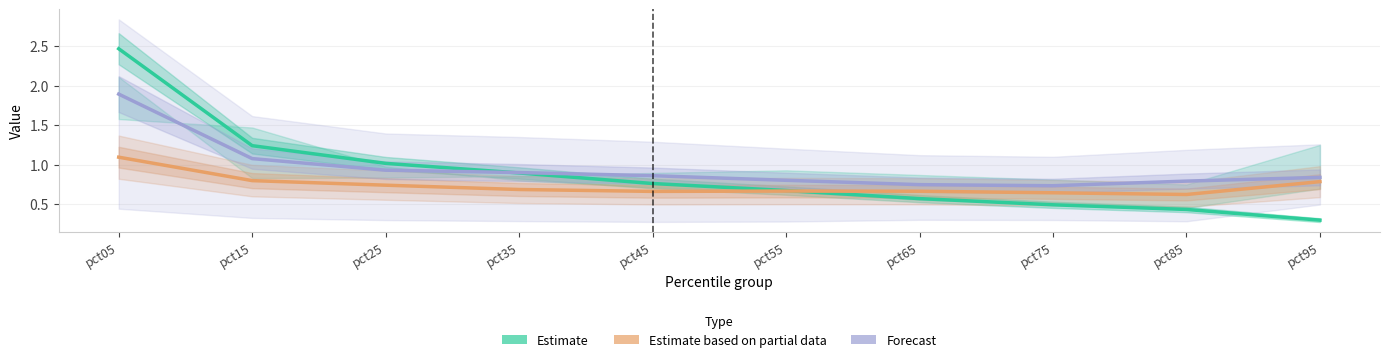

Which series has the largest range (max minus min)?

Estimate